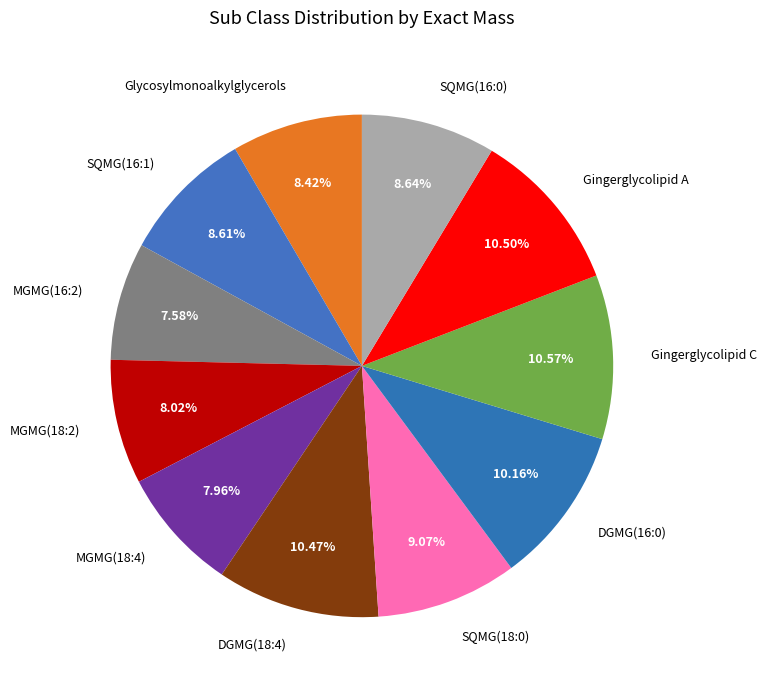

Which has a higher value, MGMG(16:2) or Glycosylmonoalkylglycerols?

Glycosylmonoalkylglycerols